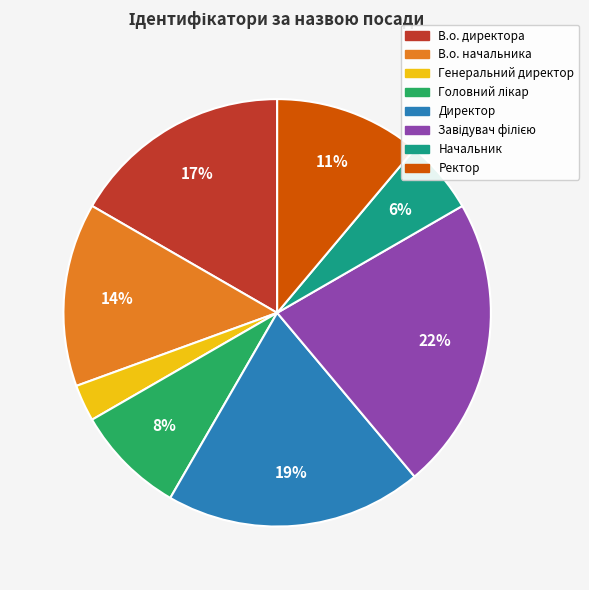

What is the smallest slice in the pie chart?

Генеральний директор